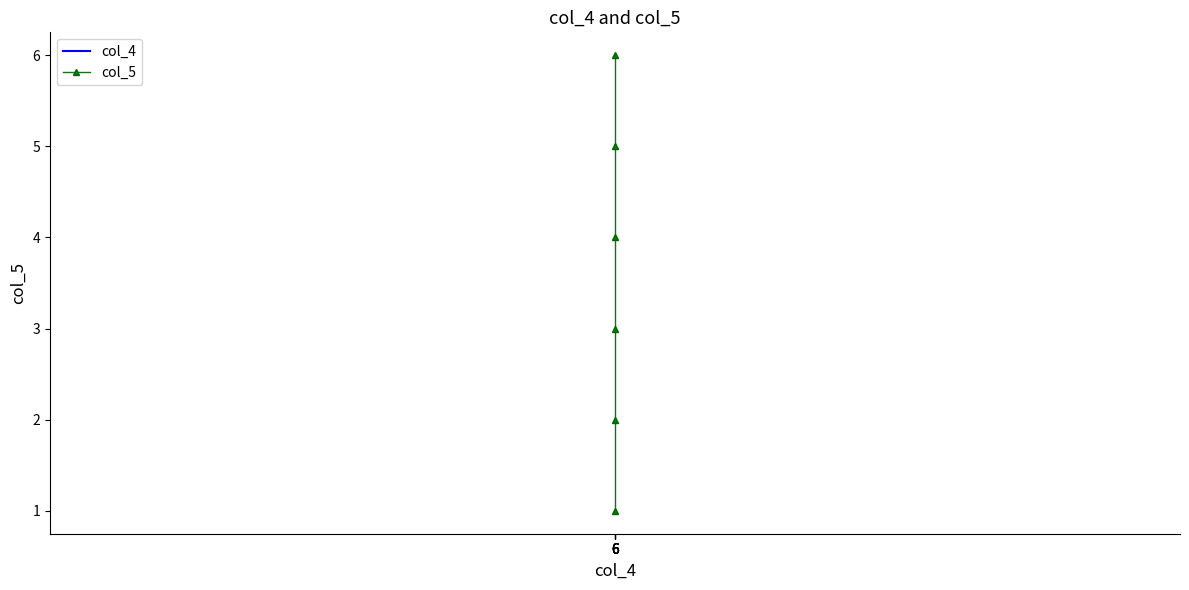

Which series has the widest spread of values?

col_5